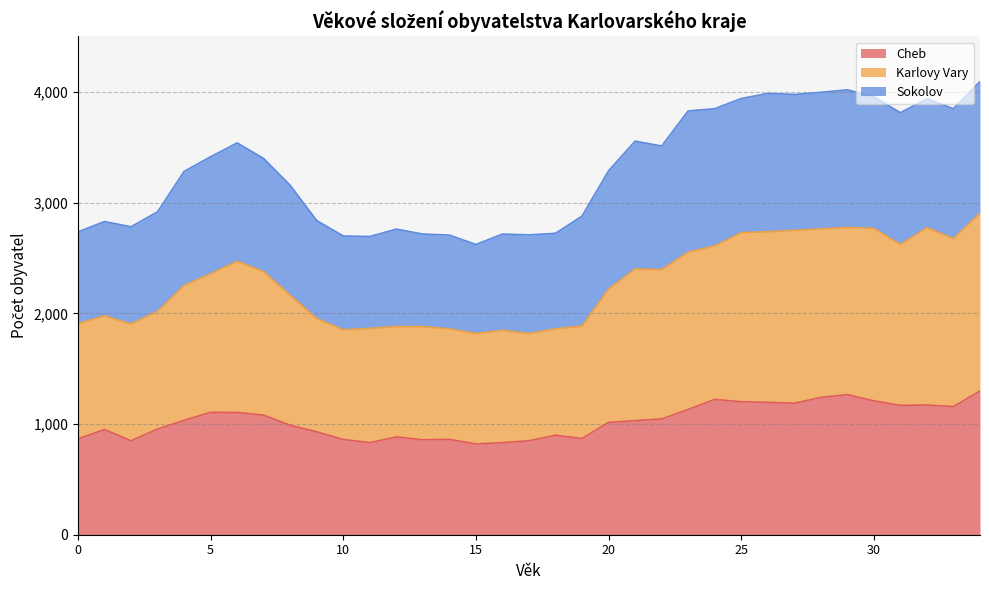

How many data points does each series have?

35